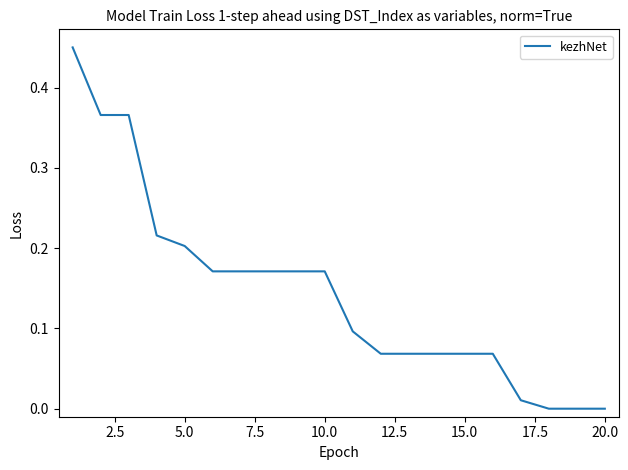

How many lines are shown in the chart?

1